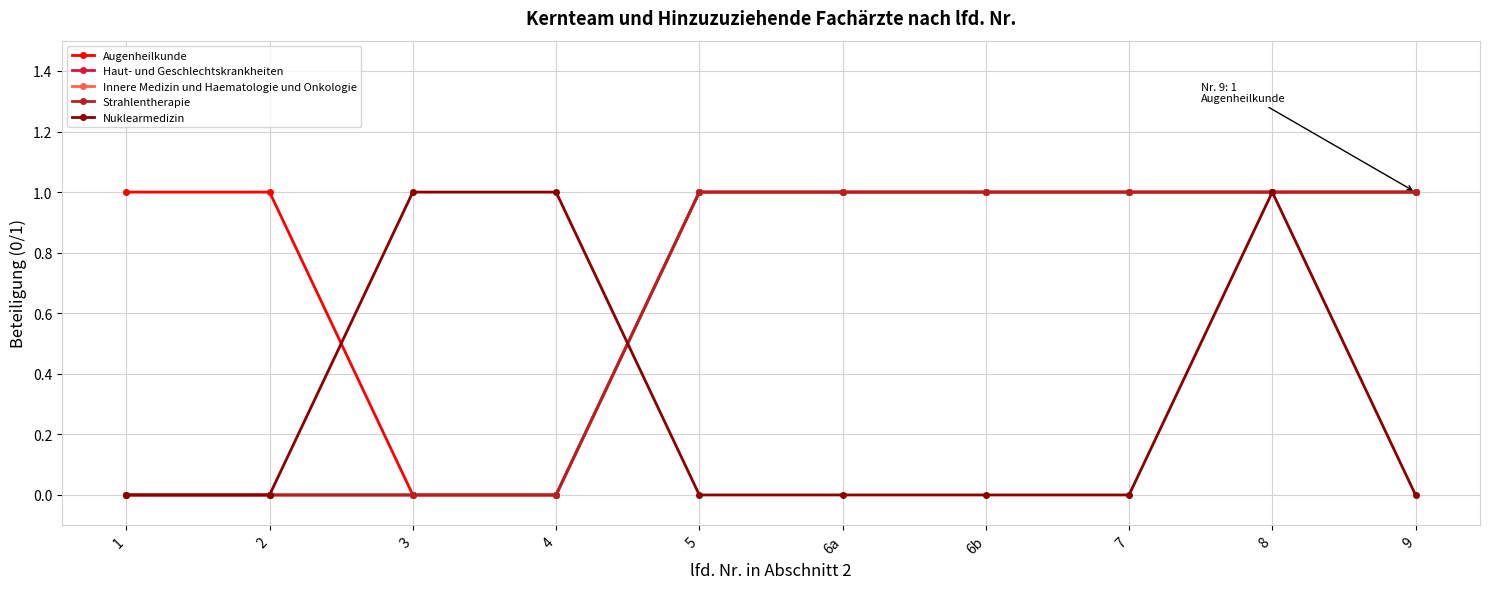

Rank the series by their maximum value, from lowest to highest.

Augenheilkunde, Haut- und Geschlechtskrankheiten, Innere Medizin und Haematologie und Onkologie, Strahlentherapie, Nuklearmedizin